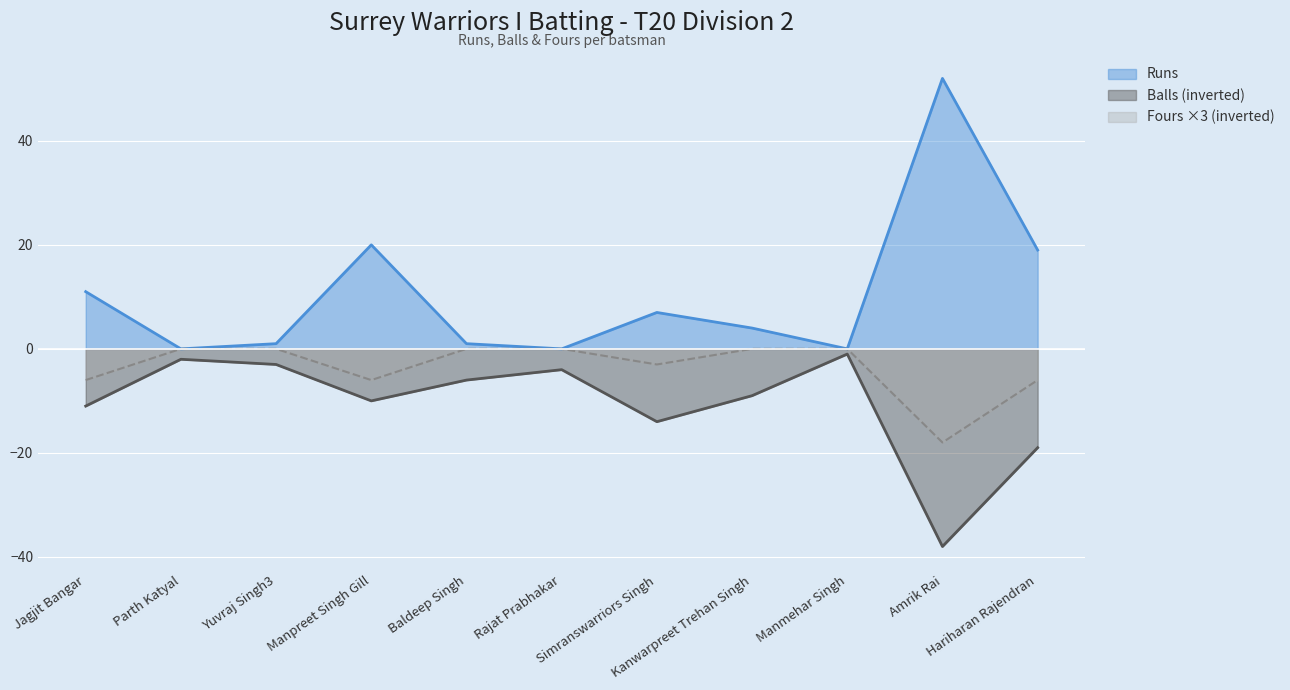

What is the difference between the maximum and minimum values in the Fours series?

18